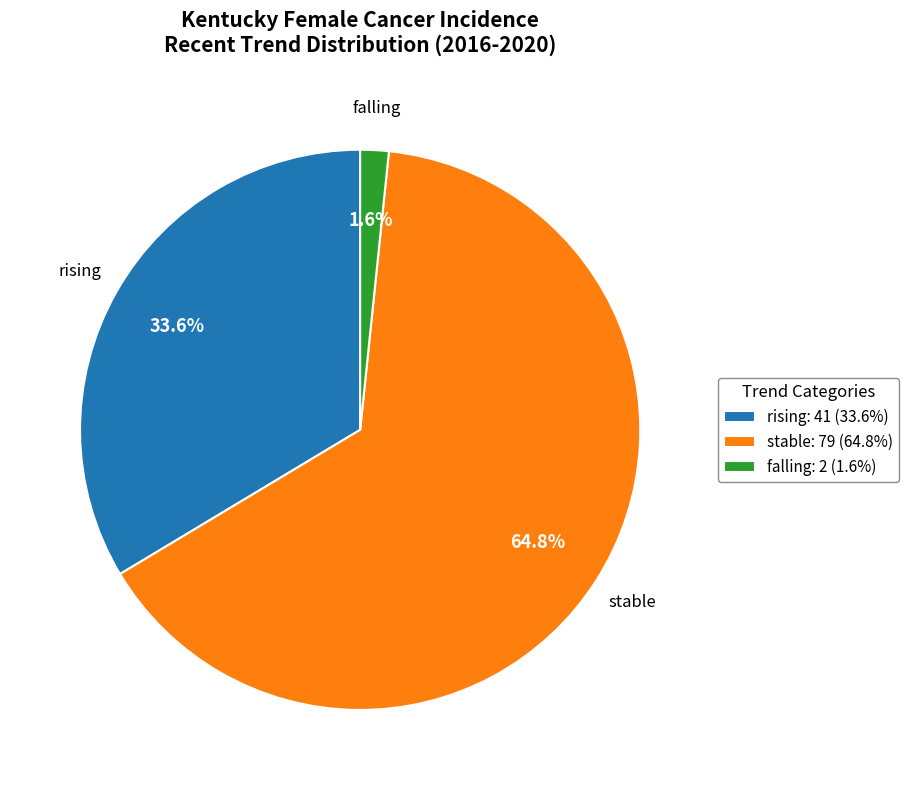

Count the number of slices in the pie.

3